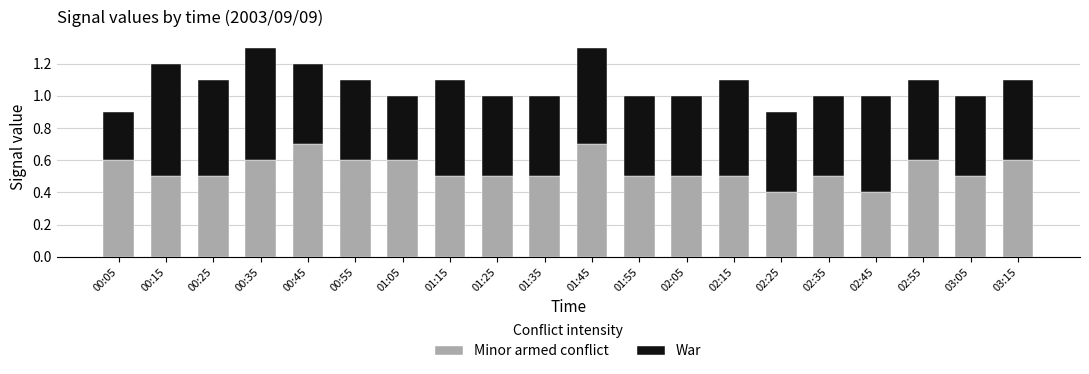

What is the highest value of the Minor armed conflict series?

0.7